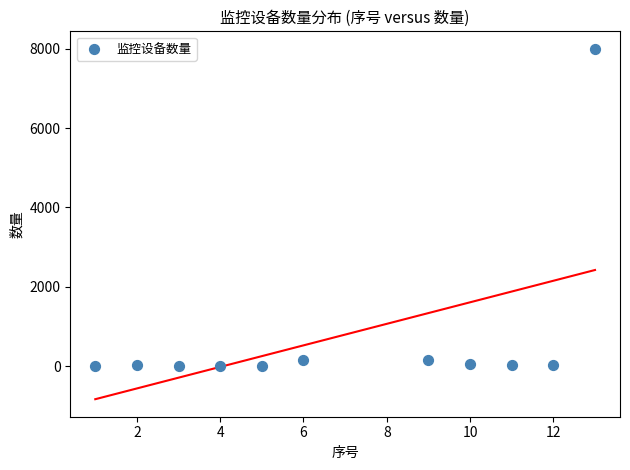

What is the average X value?

7